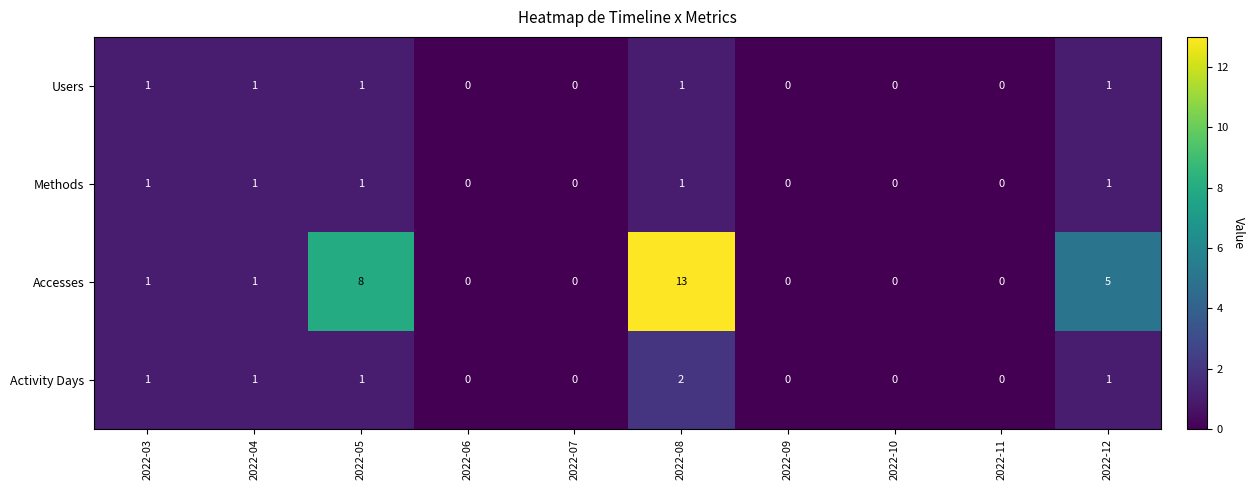

What is the maximum value shown in the chart?

13